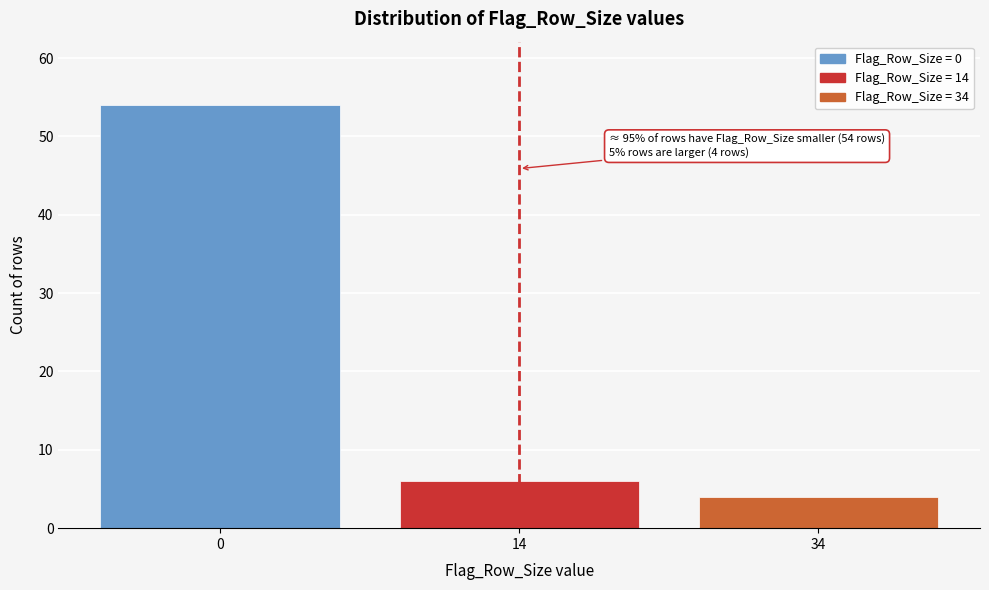

Reading left to right, extract all data points from this chart.

0=54	14=6	34=4